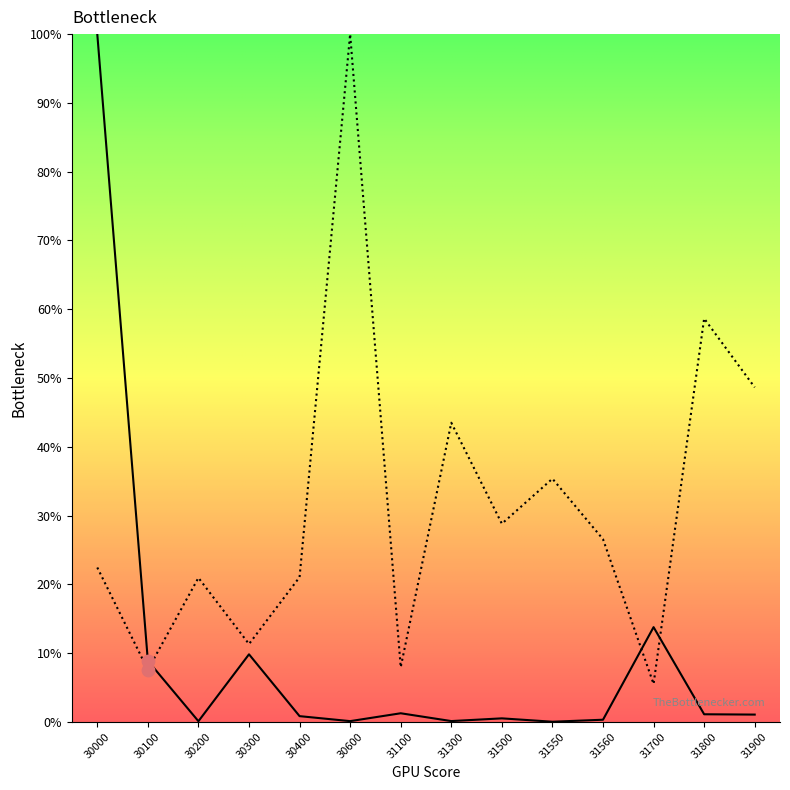

What is the total value across all series at 30000?

122.5